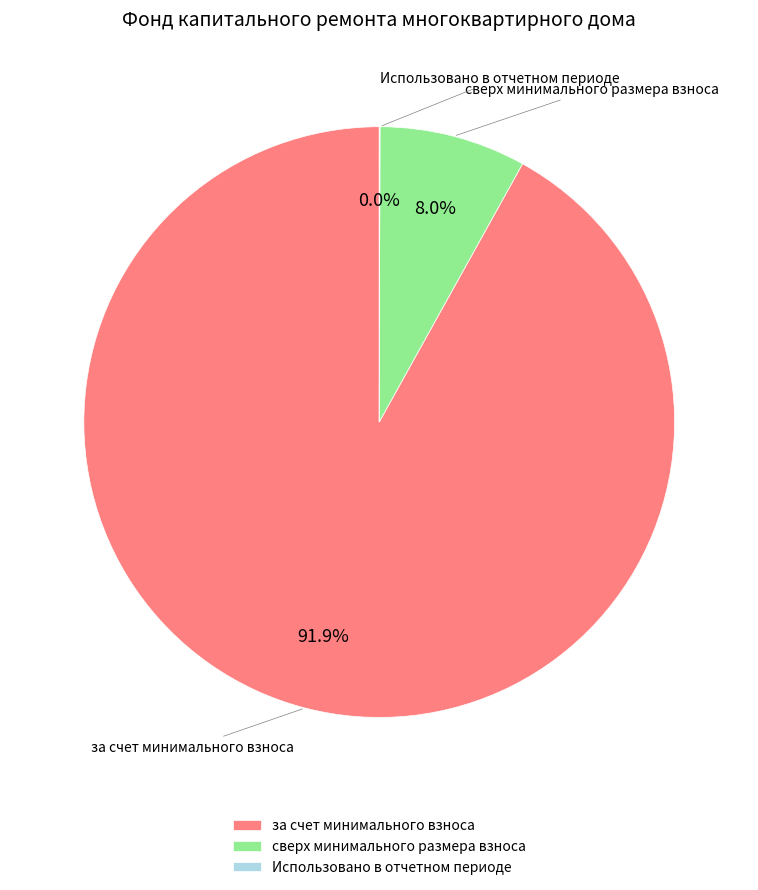

Which has a higher value, за счет минимального взноса or сверх минимального размера взноса?

за счет минимального взноса